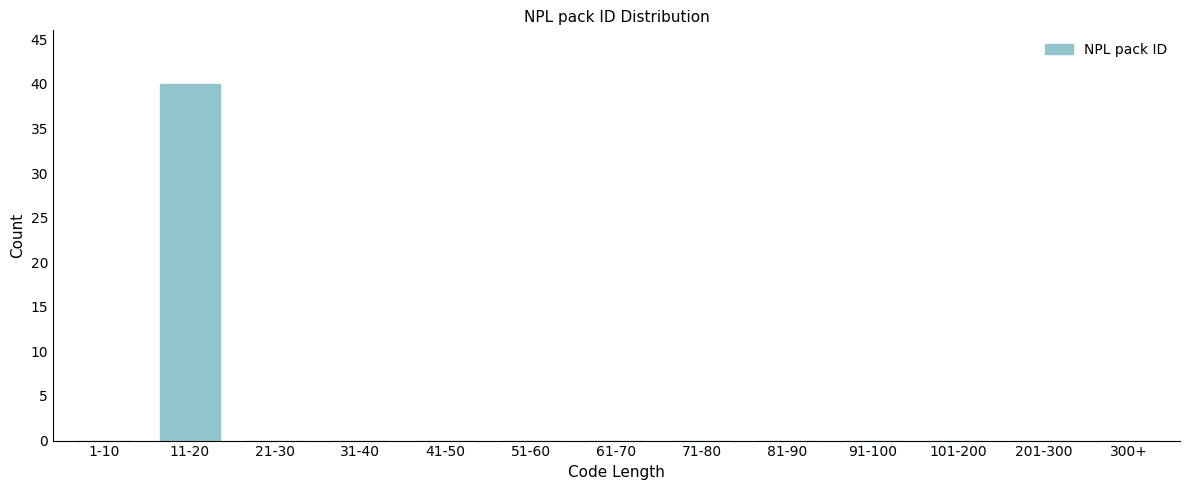

Reading left to right, list all the values displayed in this chart.

1-10=0	11-20=40	21-30=0	31-40=0	41-50=0	51-60=0	61-70=0	71-80=0	81-90=0	91-100=0	101-200=0	201-300=0	300+=0